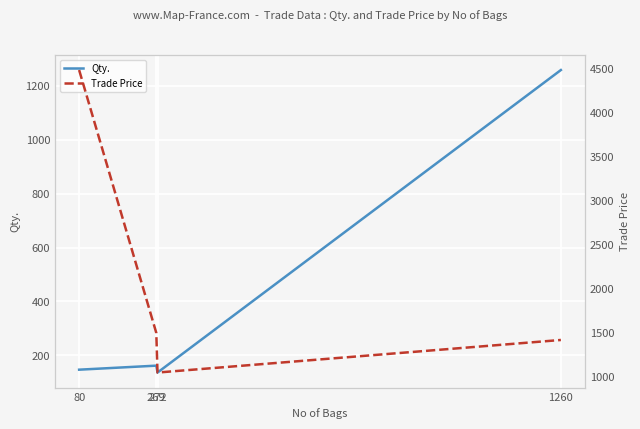

What is the maximum value shown in the chart?

4481.0